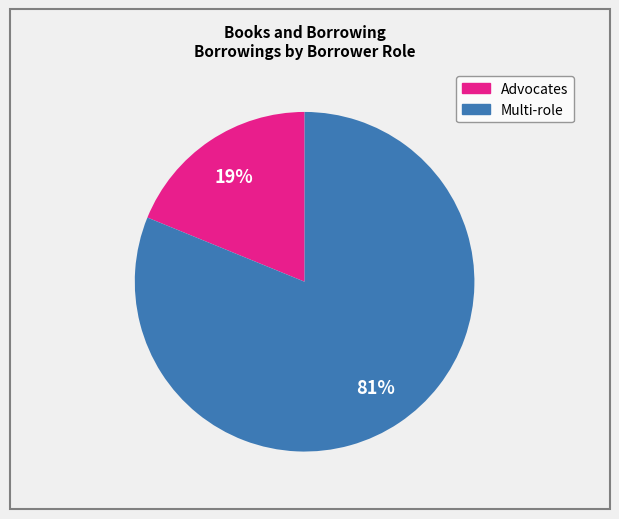

To the nearest percent, what is the average slice percentage?

50%